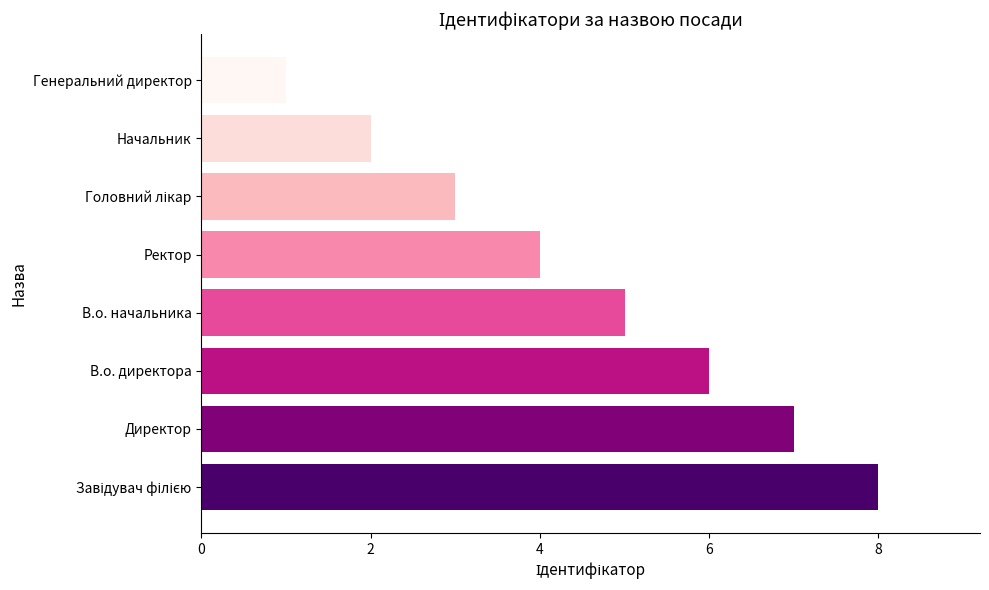

What is the difference between the maximum and minimum values?

7